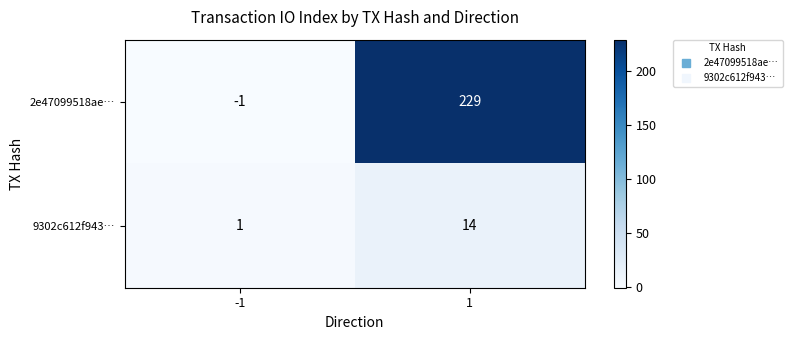

What is the sum of the 9302c612f943… values at -1 and 1?

15